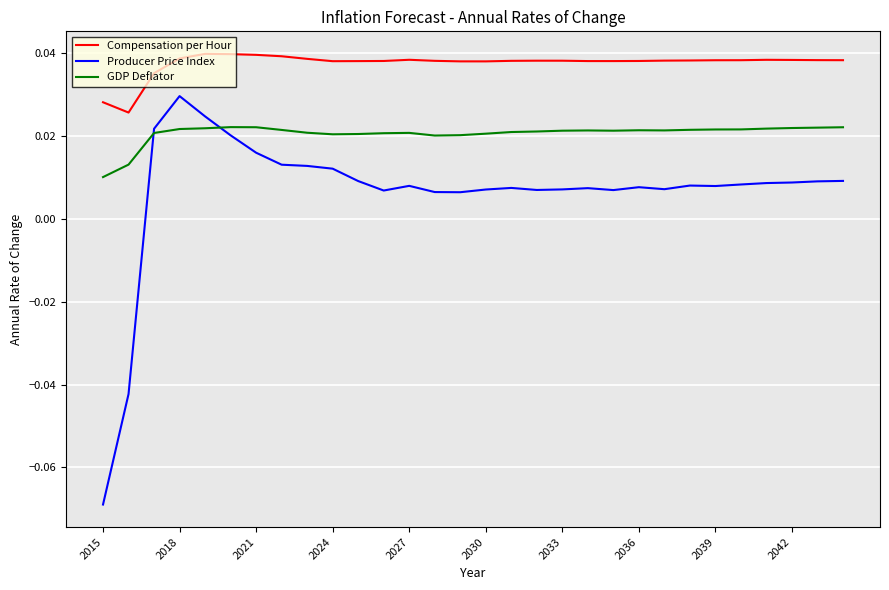

Rank the series by their average value, from highest to lowest.

Compensation per Hour, GDP Deflator, Producer Price Index